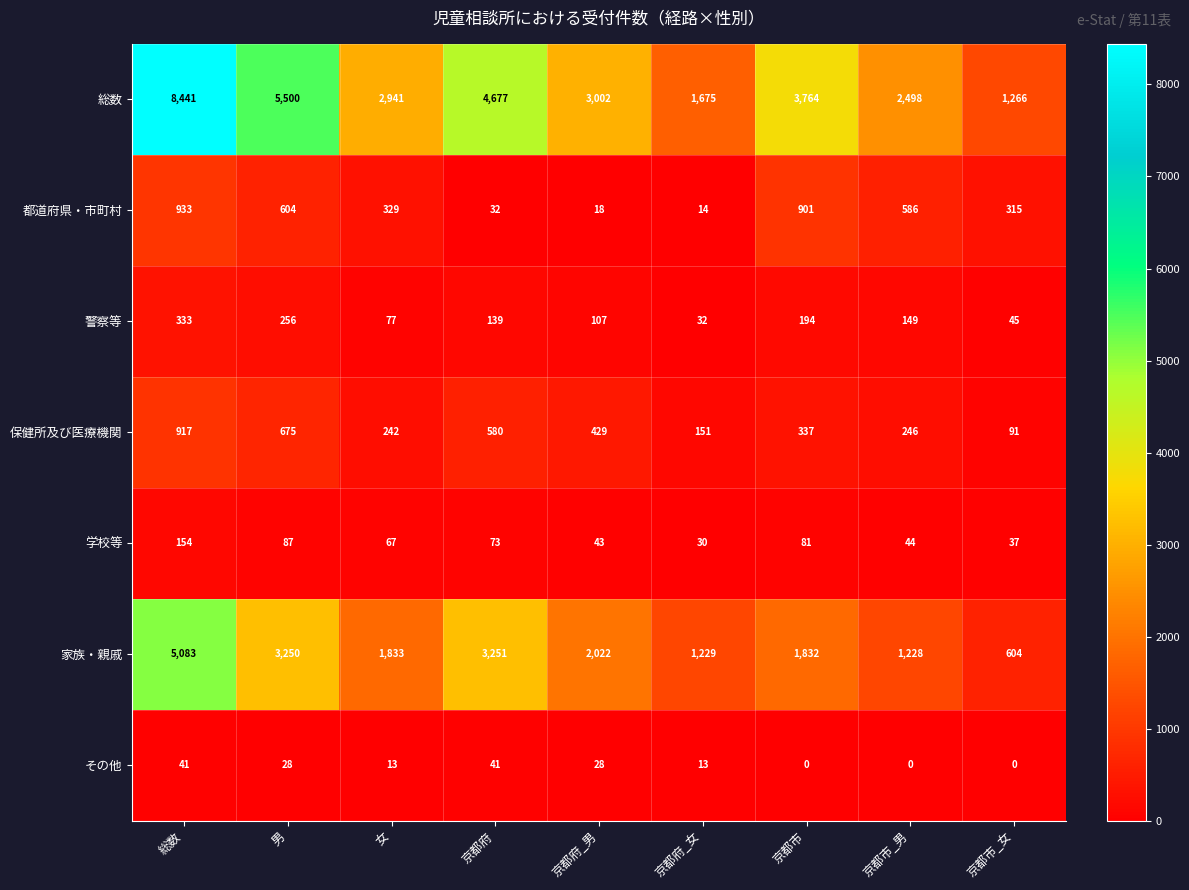

What is the greatest value displayed?

8441